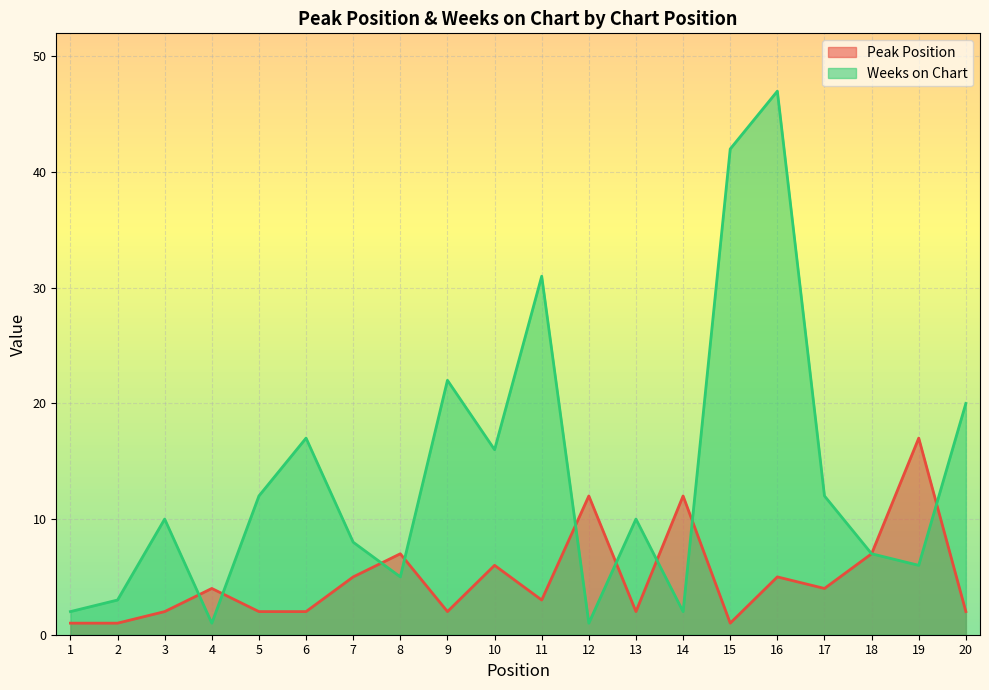

Reading left to right, what are all the values shown in this chart?

Peak Position: 1	1	2	4	2	2	5	7	2	6	3	12	2	12	1	5	4	7	17	2
Weeks on Chart: 2	3	10	1	12	17	8	5	22	16	31	1	10	2	42	47	12	7	6	20